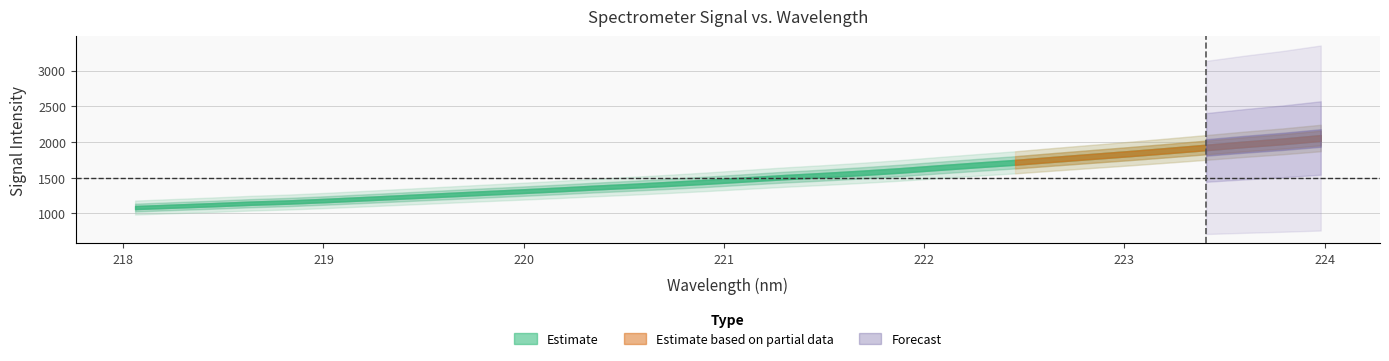

The chart shows a value of 2009.6 at 223.7895. True or false?

True